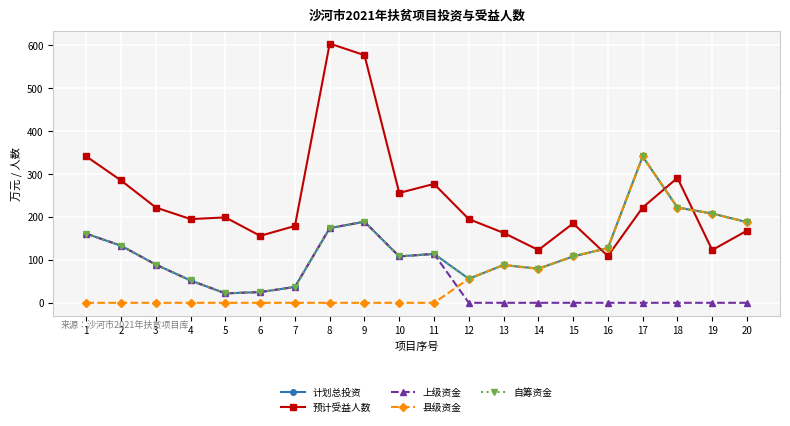

Reading left to right, what are all the values shown in this chart?

计划总投资: 161.0	133.0	89.0	52.0	22.0	25.0	37.0	174.0	189.0	108.0	114.0	56.0	88.0	79.5	108.0	127.5	341.0	222.0	208.0	188.0
预计受益人数: 341.0	285.0	222.0	195.0	199.0	156.0	179.0	604.0	577.0	256.0	277.0	195.0	163.0	123.0	185.0	109.0	222.0	291.0	123.0	168.0
上级资金: 161.0	133.0	89.0	52.0	22.0	25.0	37.0	174.0	189.0	108.0	114.0	0.0	0.0	0.0	0.0	0.0	0.0	0.0	0.0	0.0
县级资金: 0.0	0.0	0.0	0.0	0.0	0.0	0.0	0.0	0.0	0.0	0.0	56.0	88.0	79.5	108.0	127.5	341.0	222.0	208.0	188.0
自筹资金: 161.0	133.0	89.0	52.0	22.0	25.0	37.0	174.0	189.0	108.0	114.0	56.0	88.0	79.5	108.0	127.5	341.0	222.0	208.0	188.0